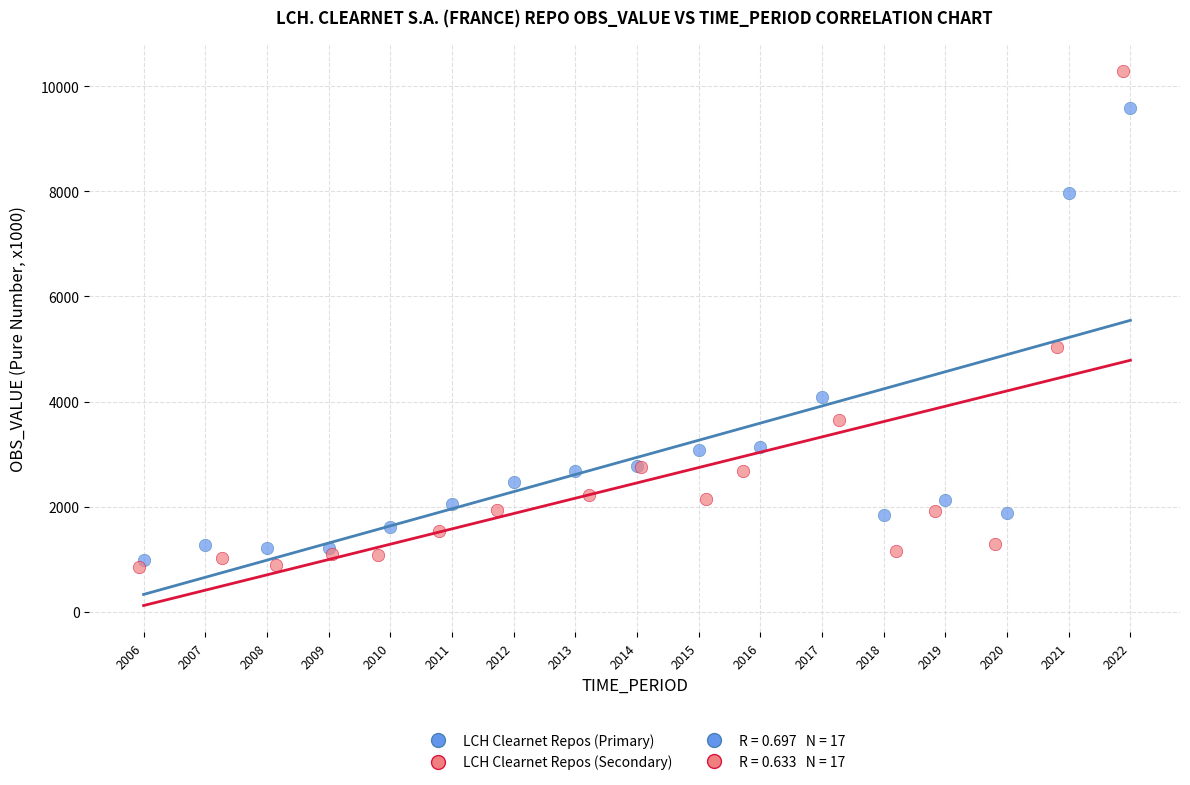

Which series has the largest Y range (max minus min)?

LCH Clearnet Repos (Secondary)